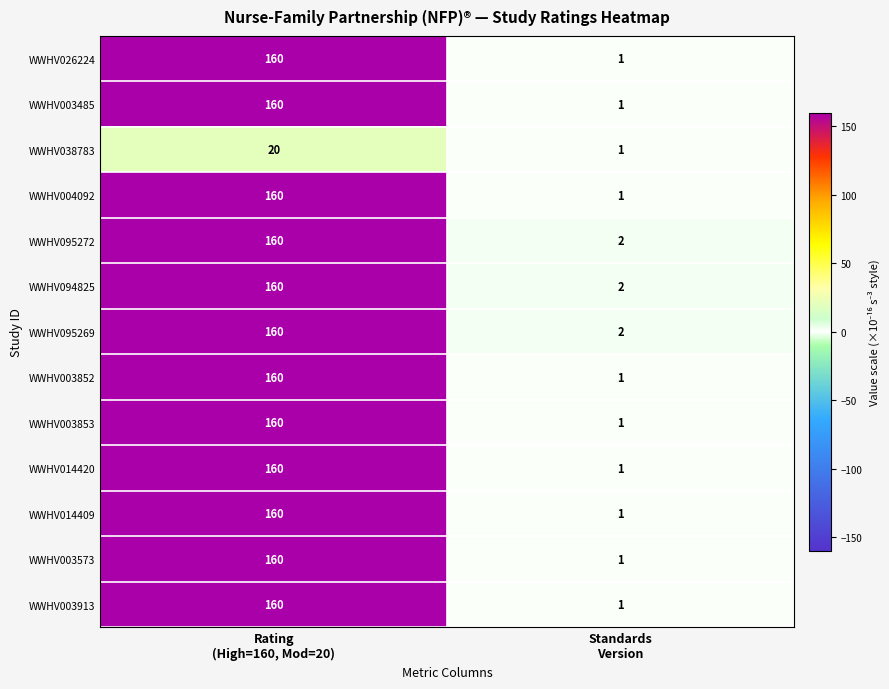

What is the maximum value for WWHV014420?

160